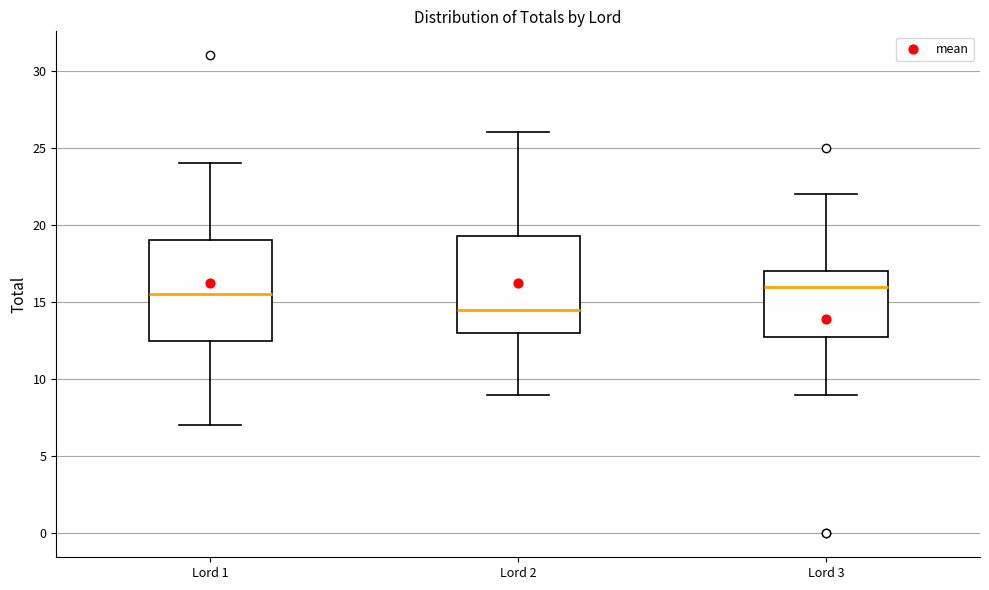

Where does the median line of the box for Lord 3 sit on the y-axis? The values are not printed on the chart, so give them approximately, as read against the axis.

16.0